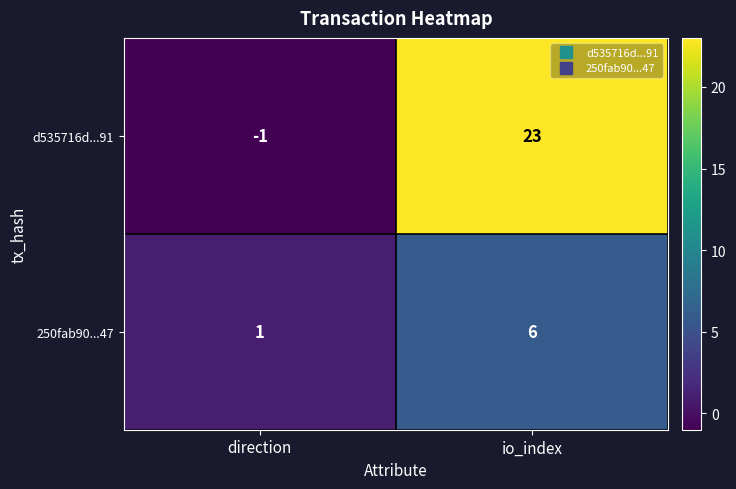

At which label is 250fab90...47 closest to 3?

direction